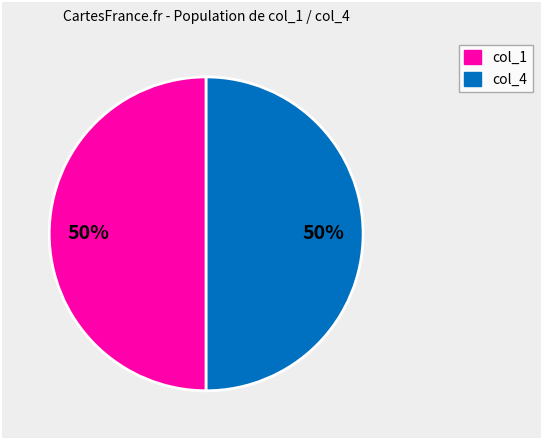

How many segments does this pie chart have?

2